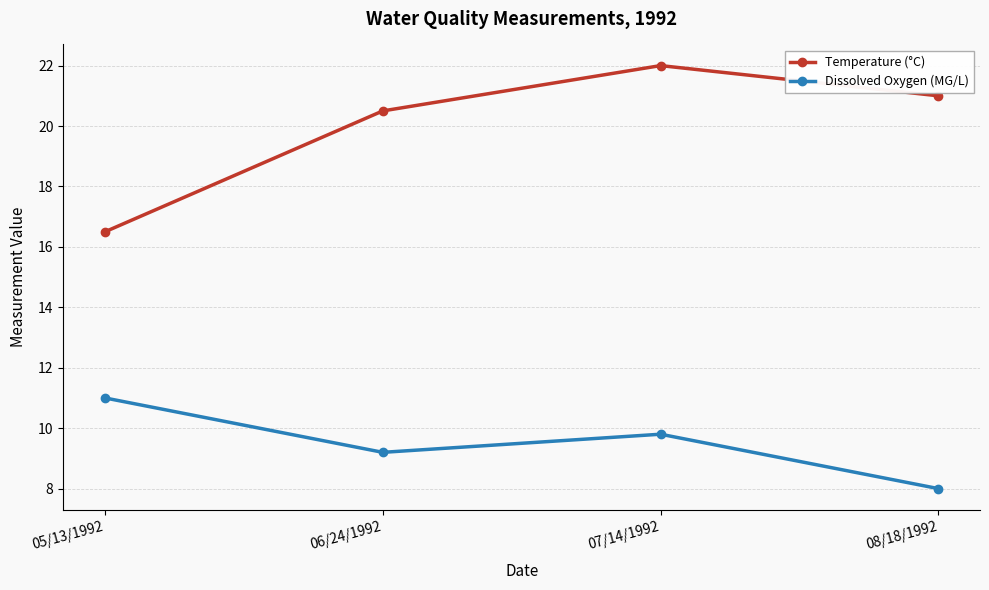

The Dissolved Oxygen (MG/L) series shows 6.5 at 07/14/1992. True or false?

False